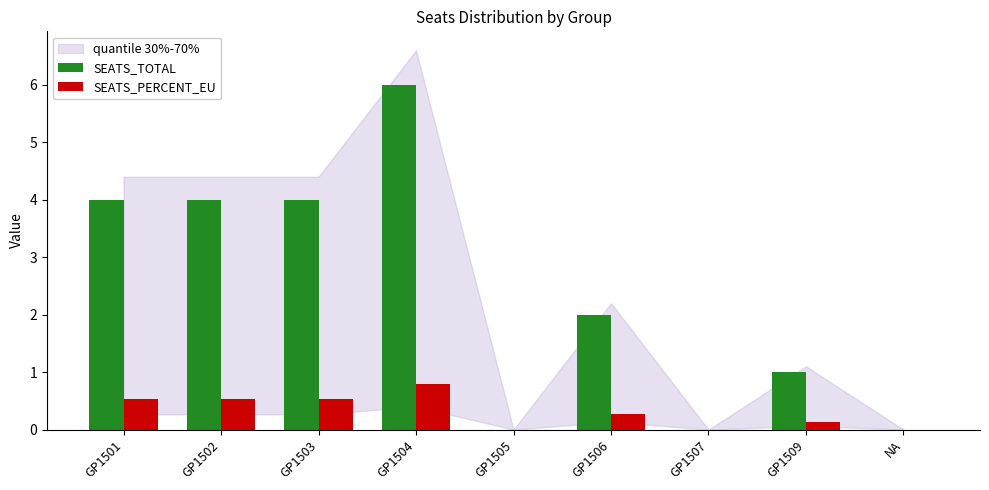

Is the value of SEATS_PERCENT_EU at GP1509 greater than the value of SEATS_TOTAL at GP1505?

Yes